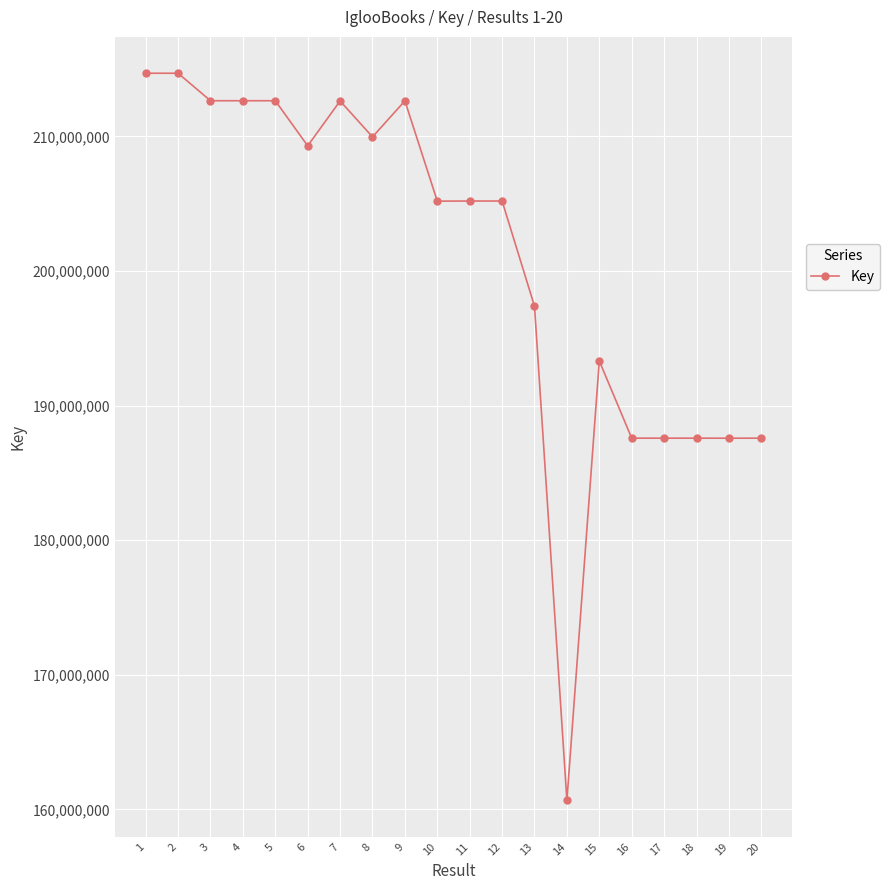

What is the sum of the values at 13 and 1?

412079409